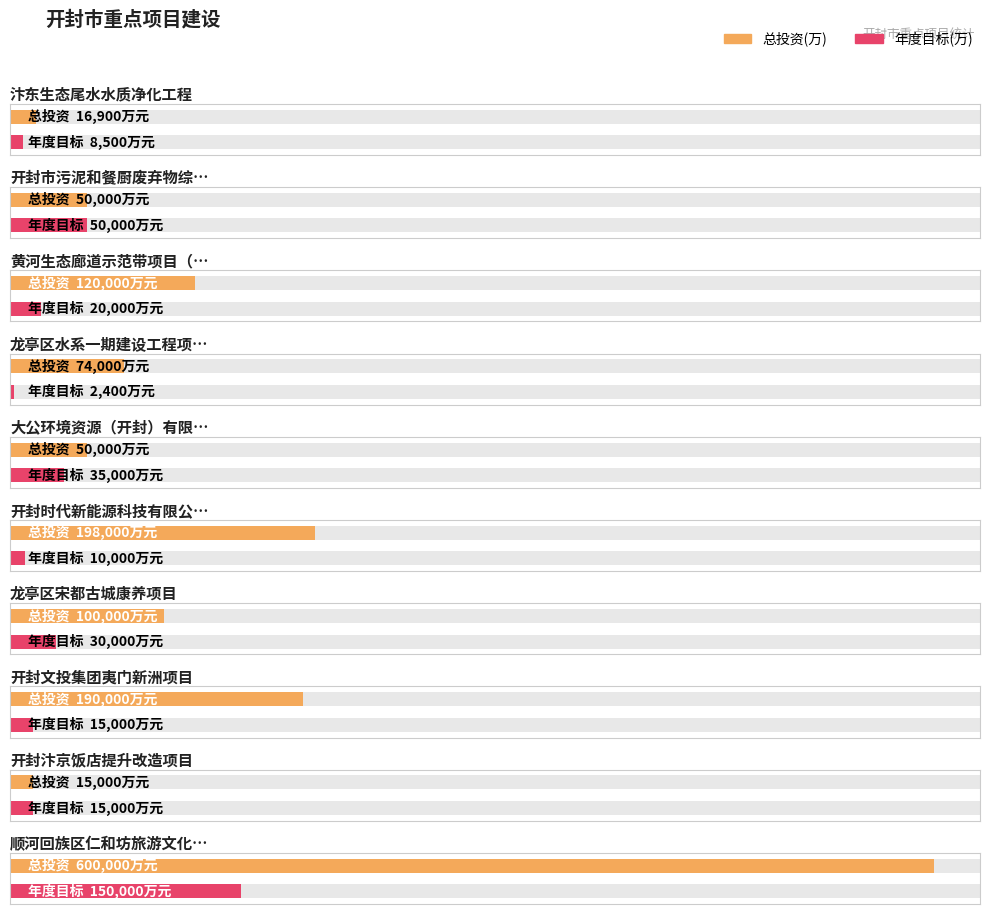

Is it true that 总投资(万) equals 50000 at 大公环境资源（开封）有限公司固体废弃物资源化项目?

True